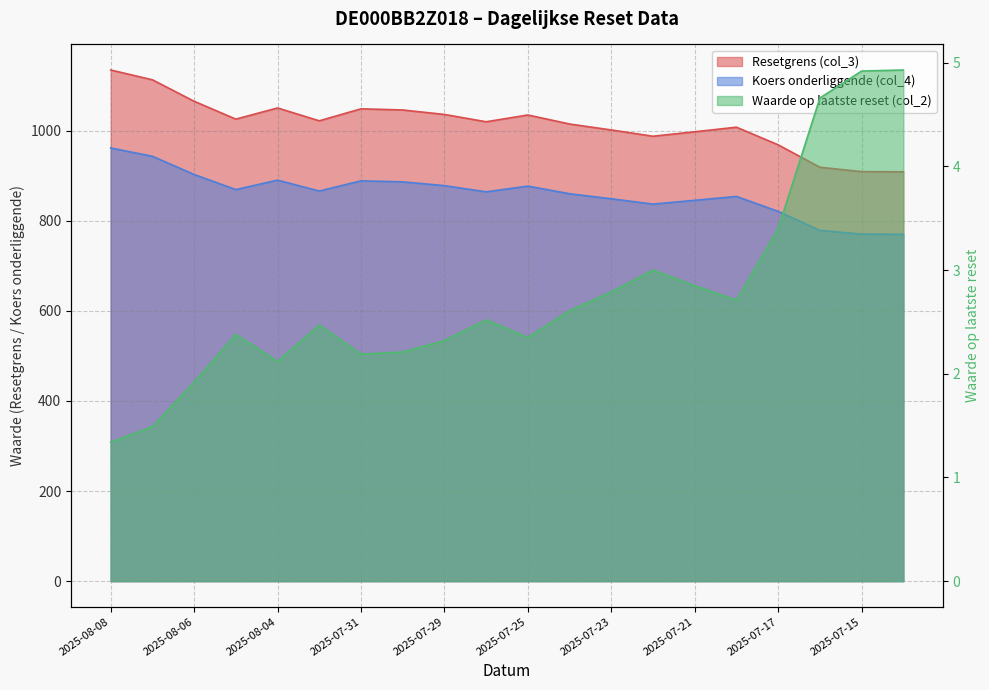

How many interior local peaks does the Resetgrens (col_3) series have?

4